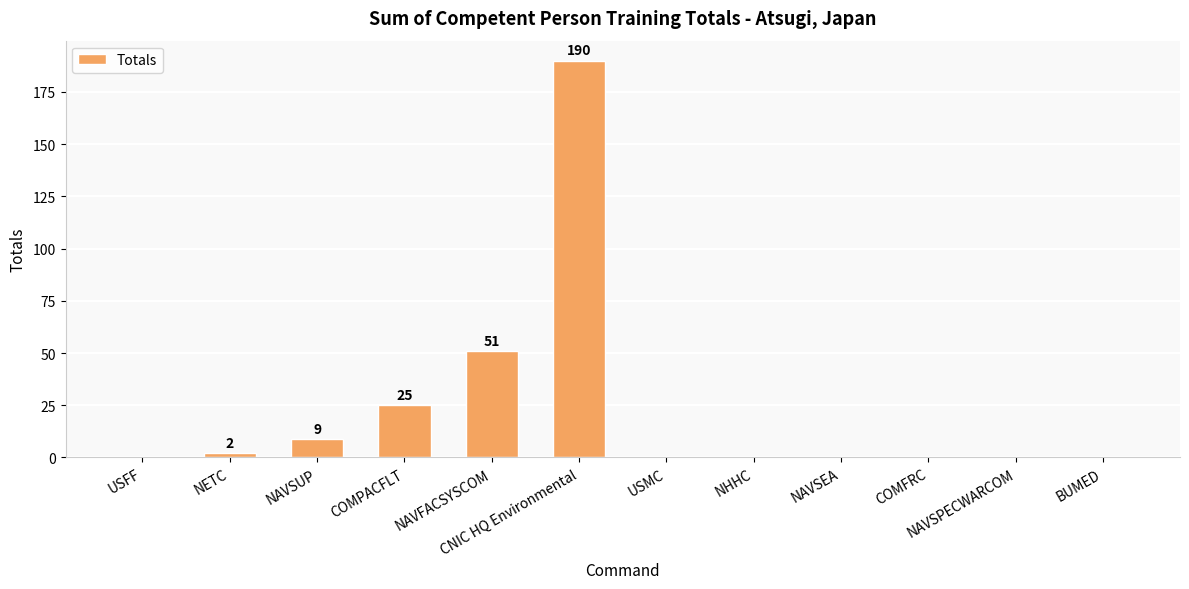

What is the maximum value shown in the chart?

190